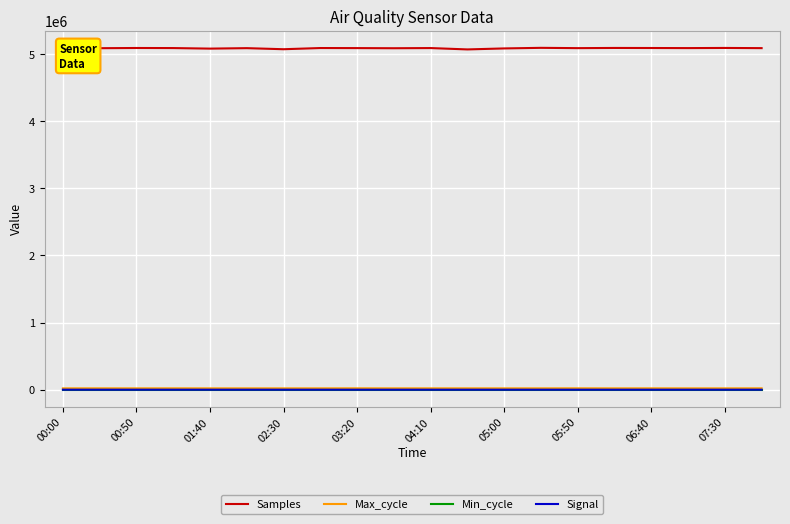

What is the average value of the Samples series?

5085566